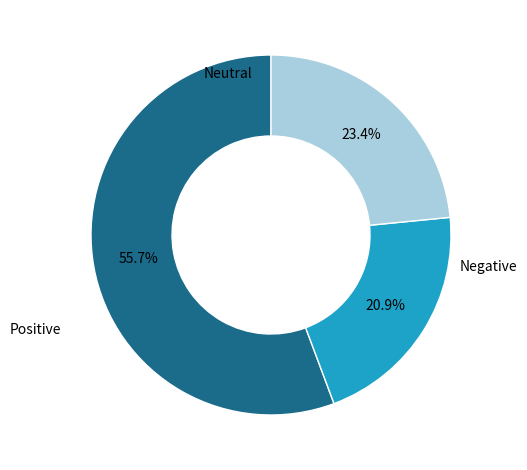

Is there any slice that represents more than half of the pie?

Yes